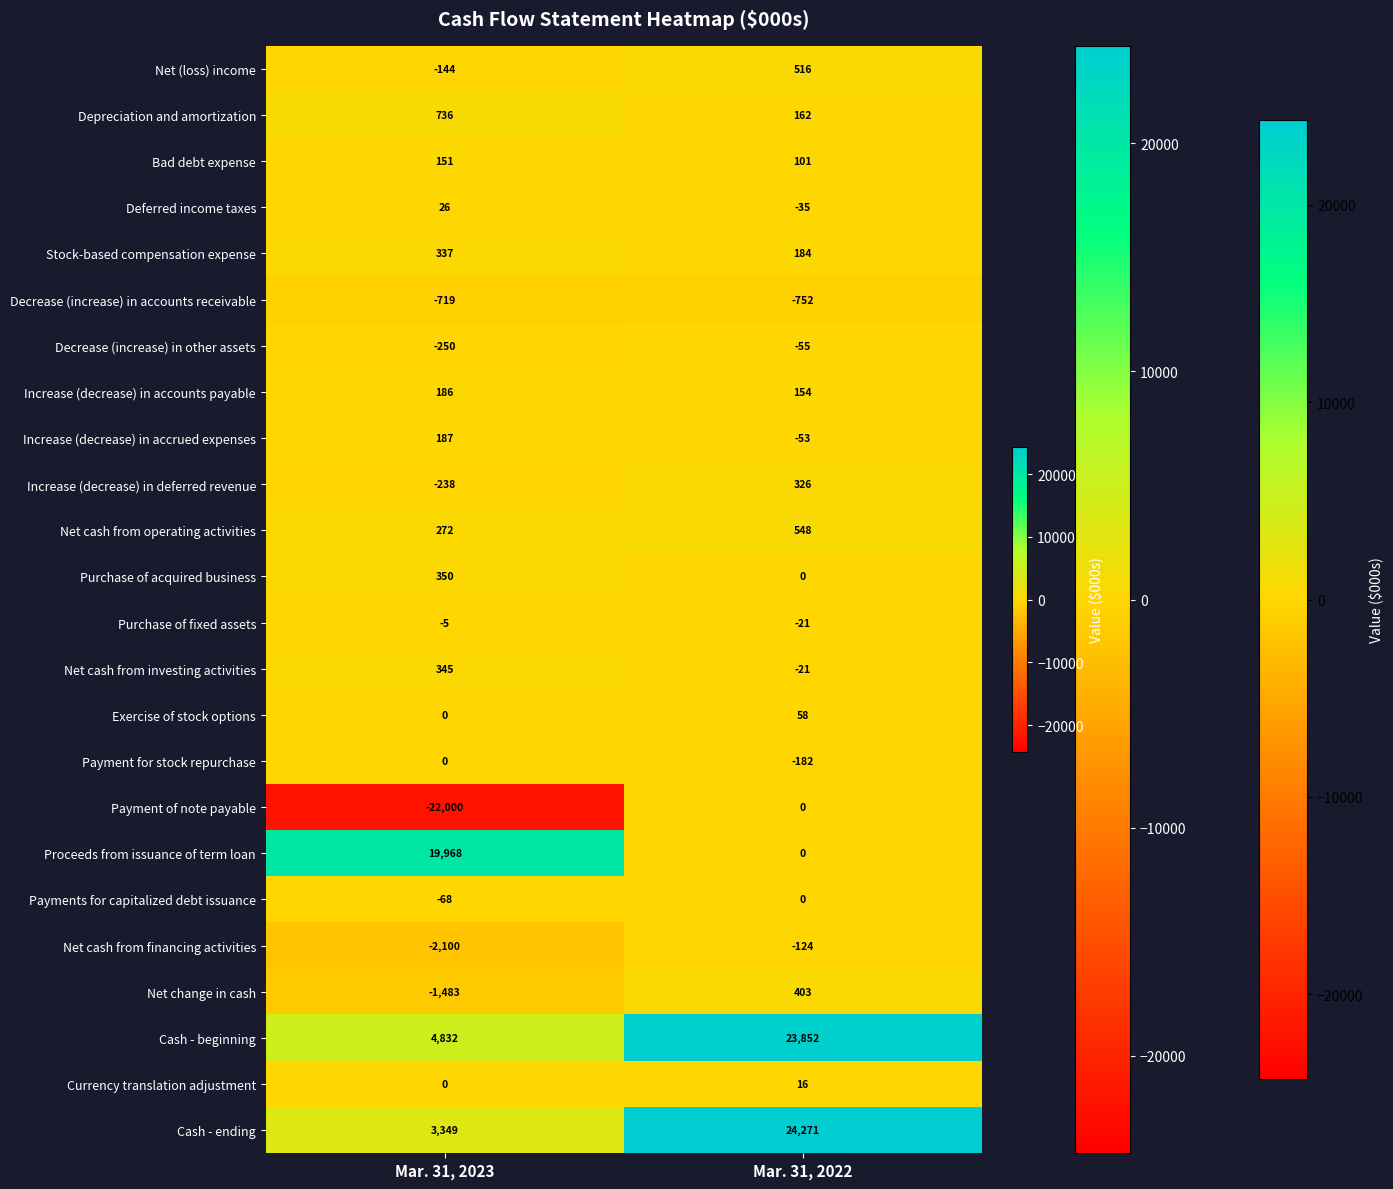

Count the number of data series in this chart.

24